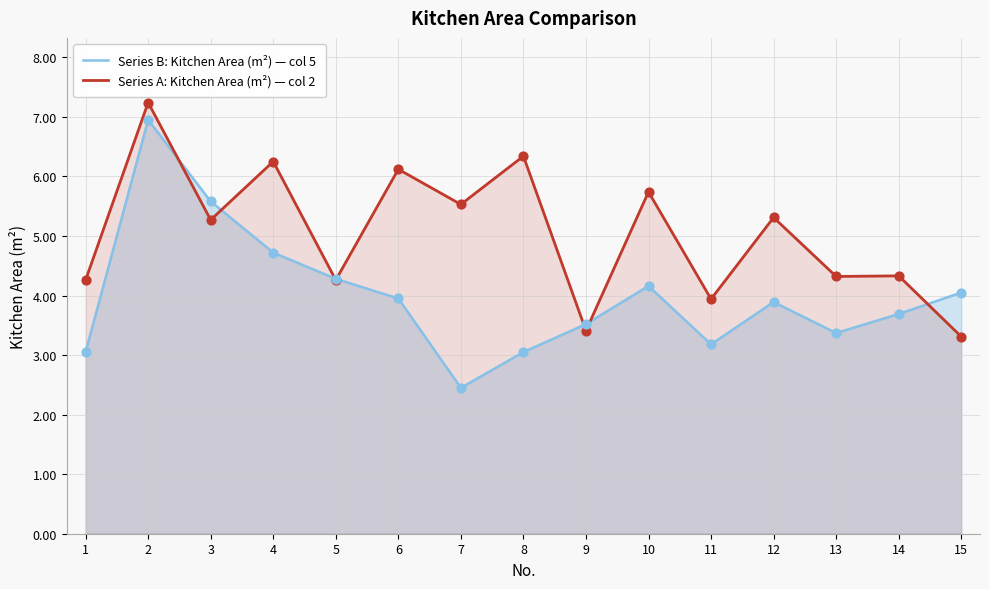

At how many categories does at least one series exceed 4?

13